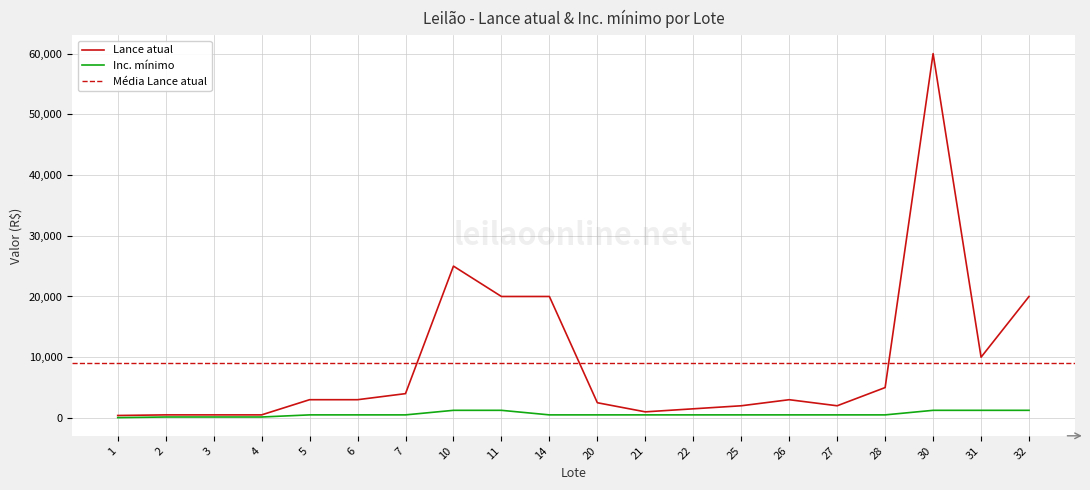

Is the value of Lance atual at 22 greater than the value of Inc. mínimo at 32?

Yes